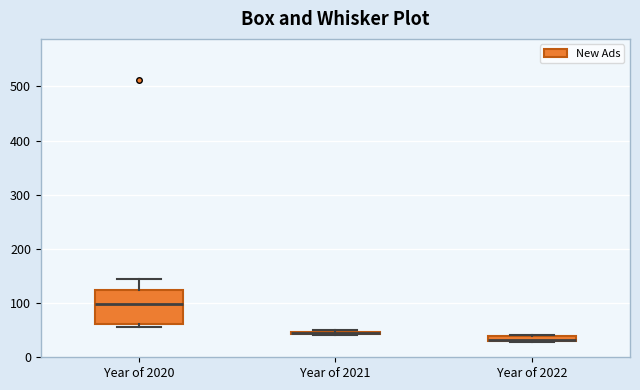

Comparing the boxes themselves (not the whiskers), which one is the tallest?

Year of 2020